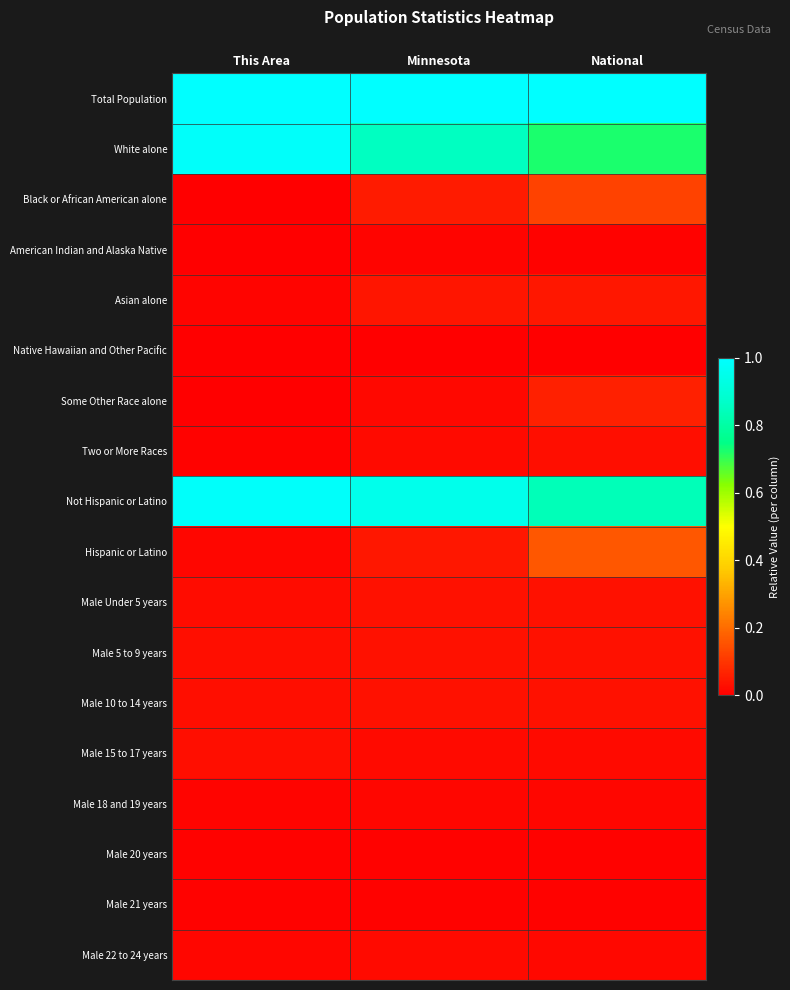

List the series in order of their peak value, lowest first.

Native Hawaiian and Other Pacific, Male 21 years, Male 20 years, American Indian and Alaska Native, Male 18 and 19 years, Male 22 to 24 years, Two or More Races, Male 15 to 17 years, Male 10 to 14 years, Male Under 5 years, Male 5 to 9 years, Asian alone, Some Other Race alone, Black or African American alone, Hispanic or Latino, White alone, Not Hispanic or Latino, Total Population